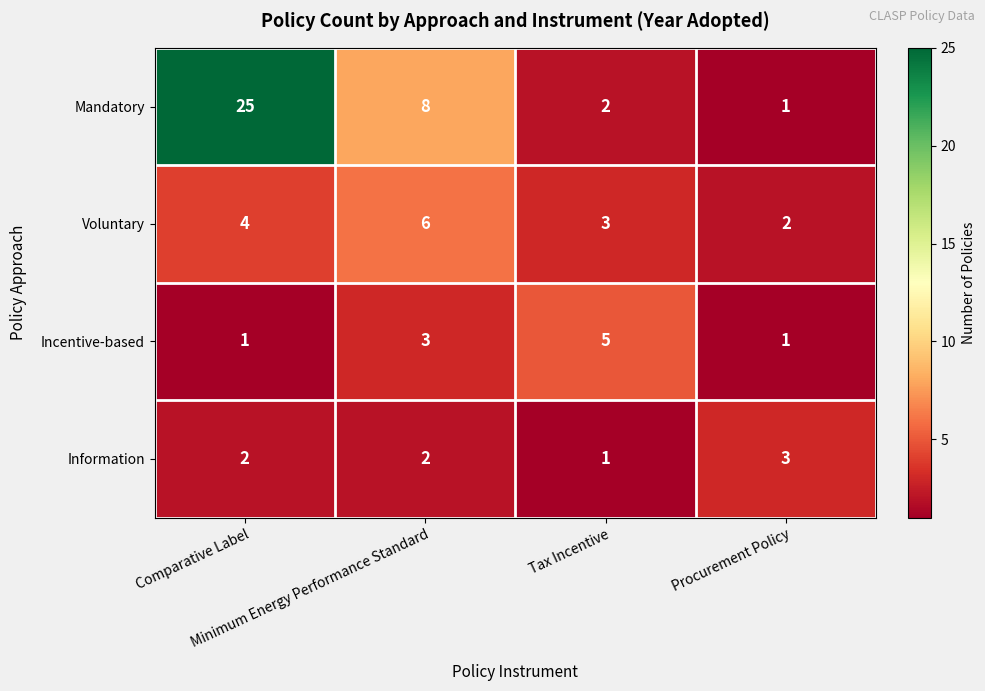

Which series has the widest spread of values?

Mandatory